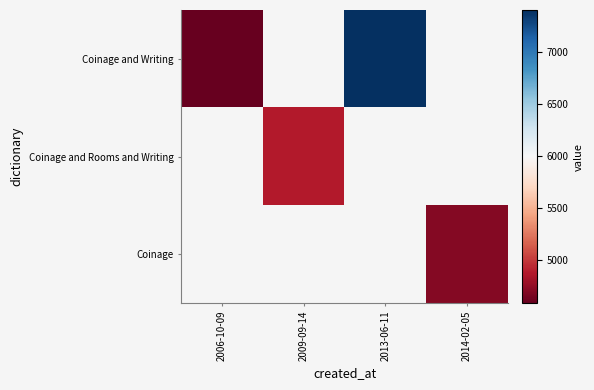

What is the greatest value displayed?

7408.0